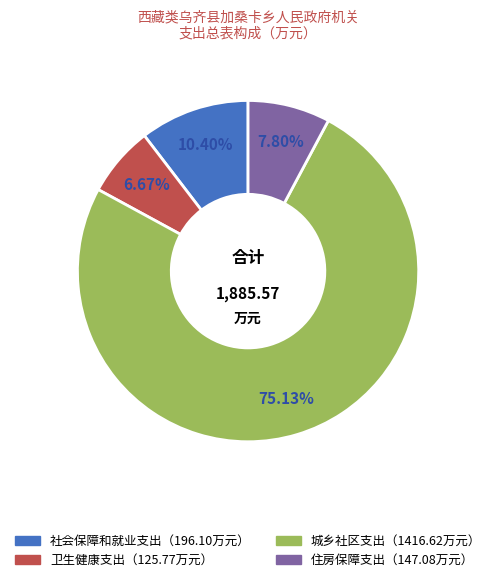

Is there a majority slice in this chart?

Yes